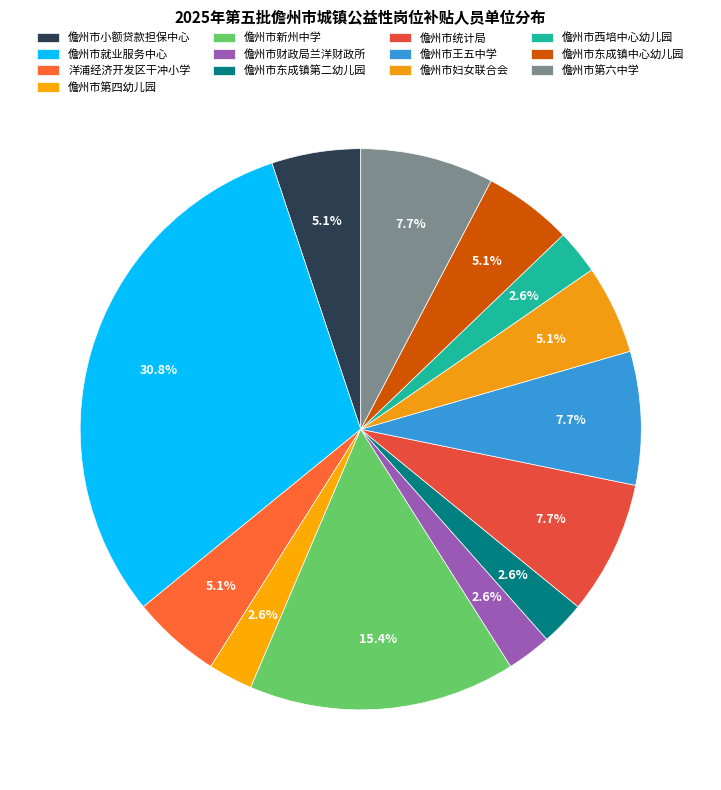

How many segments does this pie chart have?

13